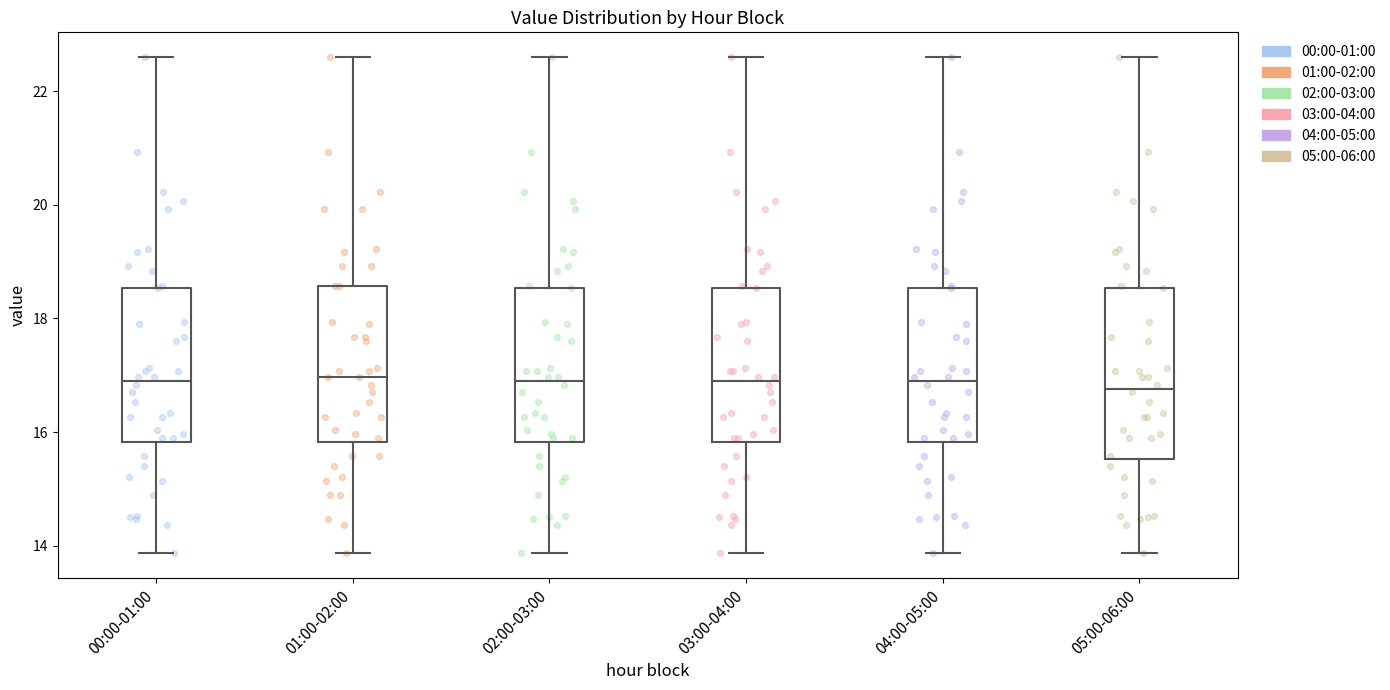

Reading left to right, read every box against the y-axis: the position of its median line, the range the box covers, and the ends of its whiskers. The values are not printed on the chart, so give them approximately, as read against the axis.

00:00-01:00: median 17.0, box 15.8 to 18.6, whiskers 13.8 to 22.6
01:00-02:00: median 17.0, box 15.8 to 18.6, whiskers 13.8 to 22.6
02:00-03:00: median 17.0, box 15.8 to 18.6, whiskers 13.8 to 22.6
03:00-04:00: median 17.0, box 15.8 to 18.6, whiskers 13.8 to 22.6
04:00-05:00: median 17.0, box 15.8 to 18.6, whiskers 13.8 to 22.6
05:00-06:00: median 16.8, box 15.6 to 18.6, whiskers 13.8 to 22.6